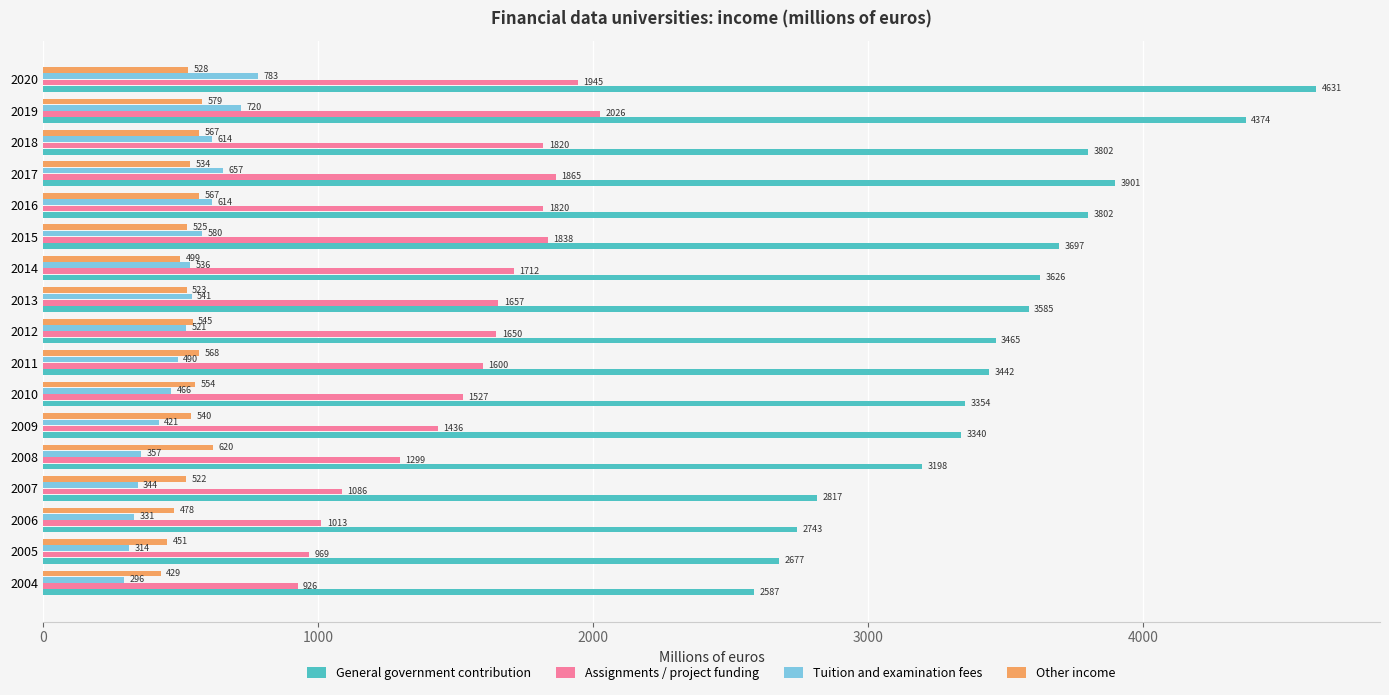

What is the difference between the Other income values at 2019 and 2012?

34.0